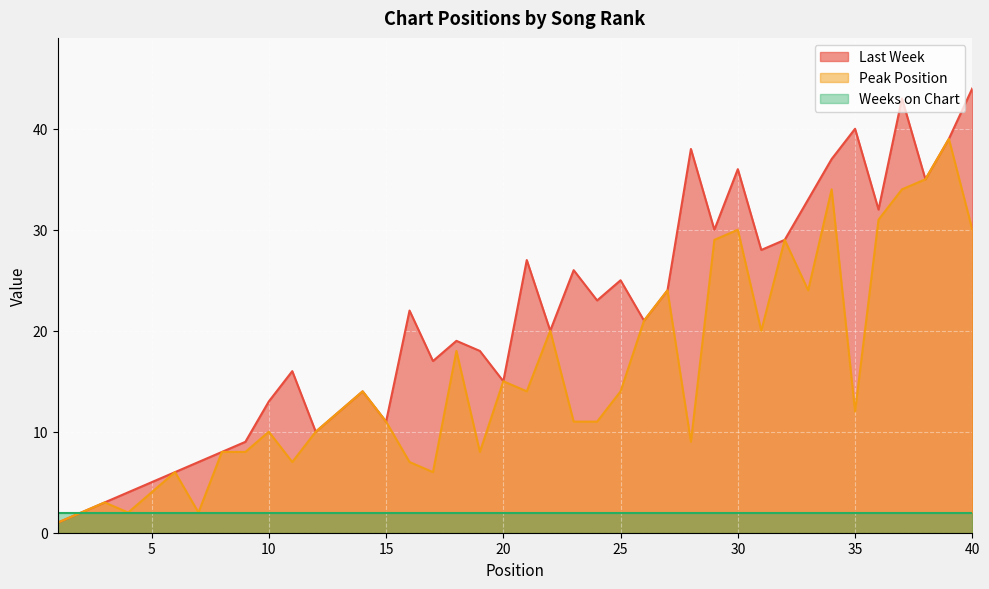

True or false: Peak Position and Last Week cross at least once.

False